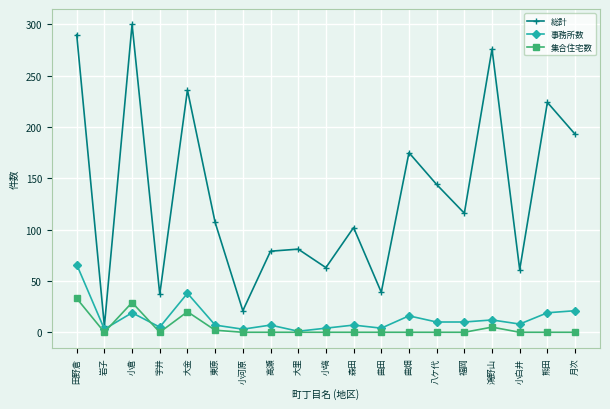

In 総計, how many points are higher than both neighbors (excluding endpoints)?

7